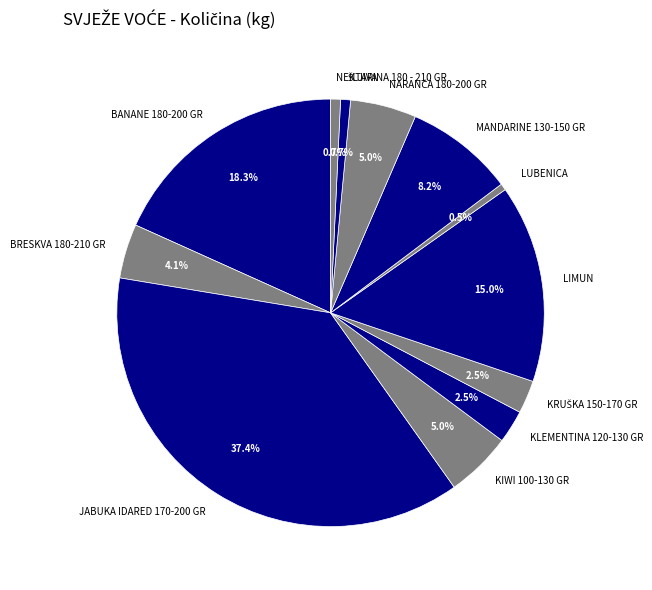

Which has a higher value, NEKTARINA 180 - 210 GR or KLEMENTINA 120-130 GR?

KLEMENTINA 120-130 GR